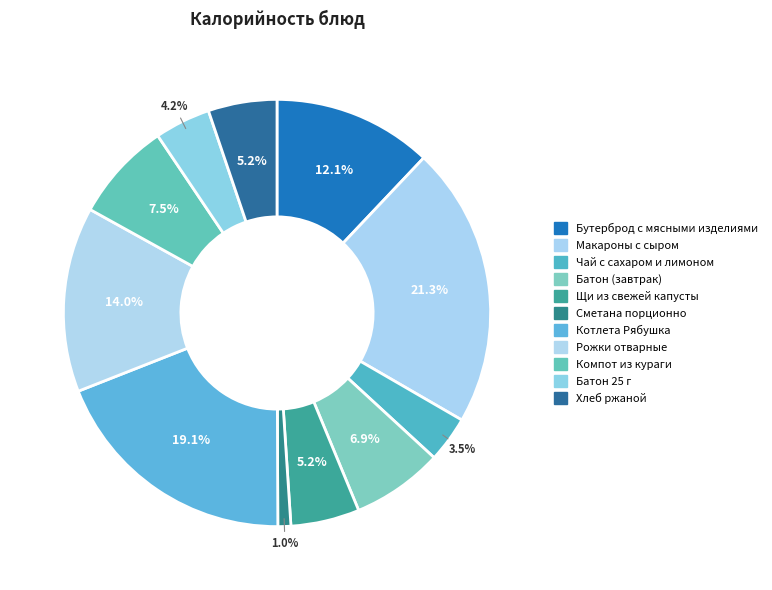

Rank the categories by value from highest to lowest.

Макароны с сыром, Котлета Рябушка, Рожки отварные, Бутерброд с мясными изделиями, Компот из кураги, Батон (завтрак), Щи из свежей капусты, Хлеб ржаной, Батон 25 г, Чай с сахаром и лимоном, Сметана порционно